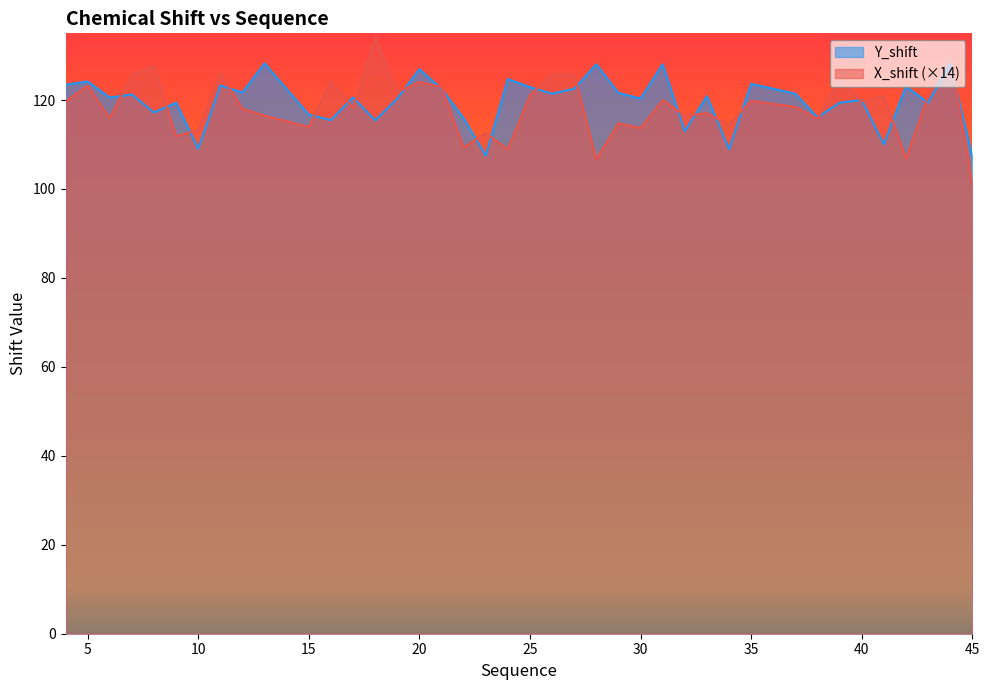

Where is the first local minimum for Y_shift?

6